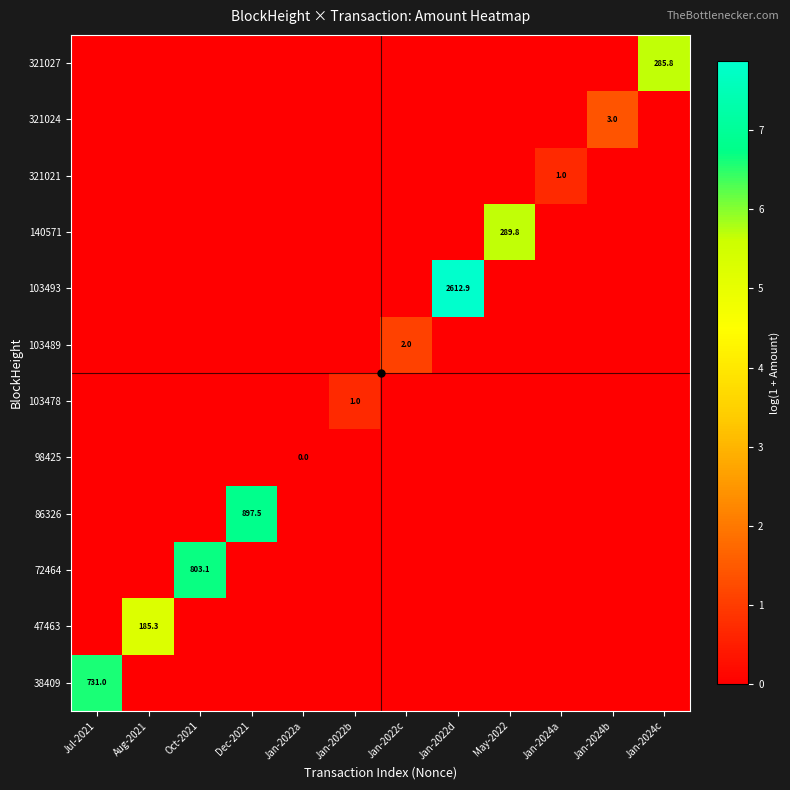

The 47463 series shows 0.0 at Jan-2022c. True or false?

True